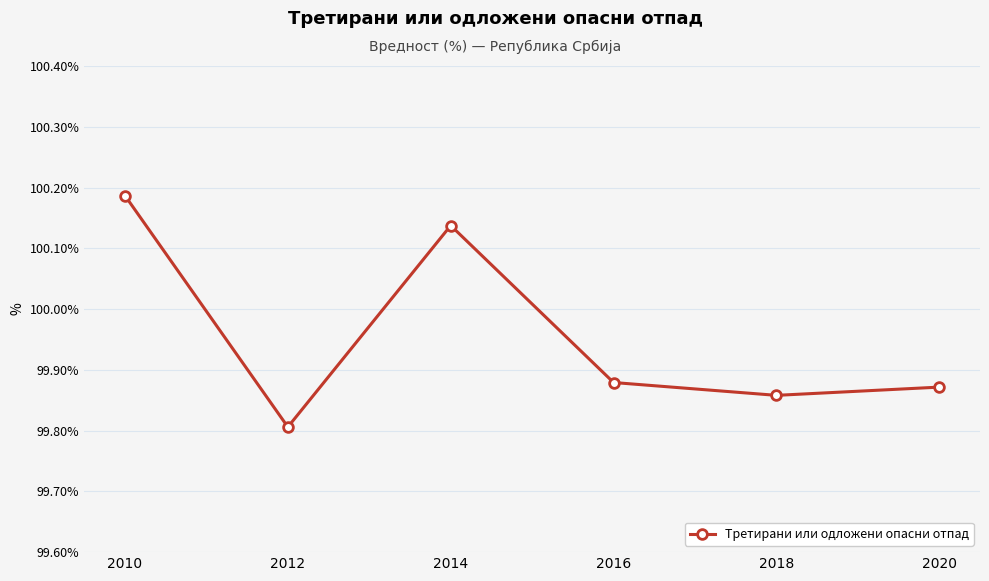

True or false: the data shows 99.8 at 2012.

True